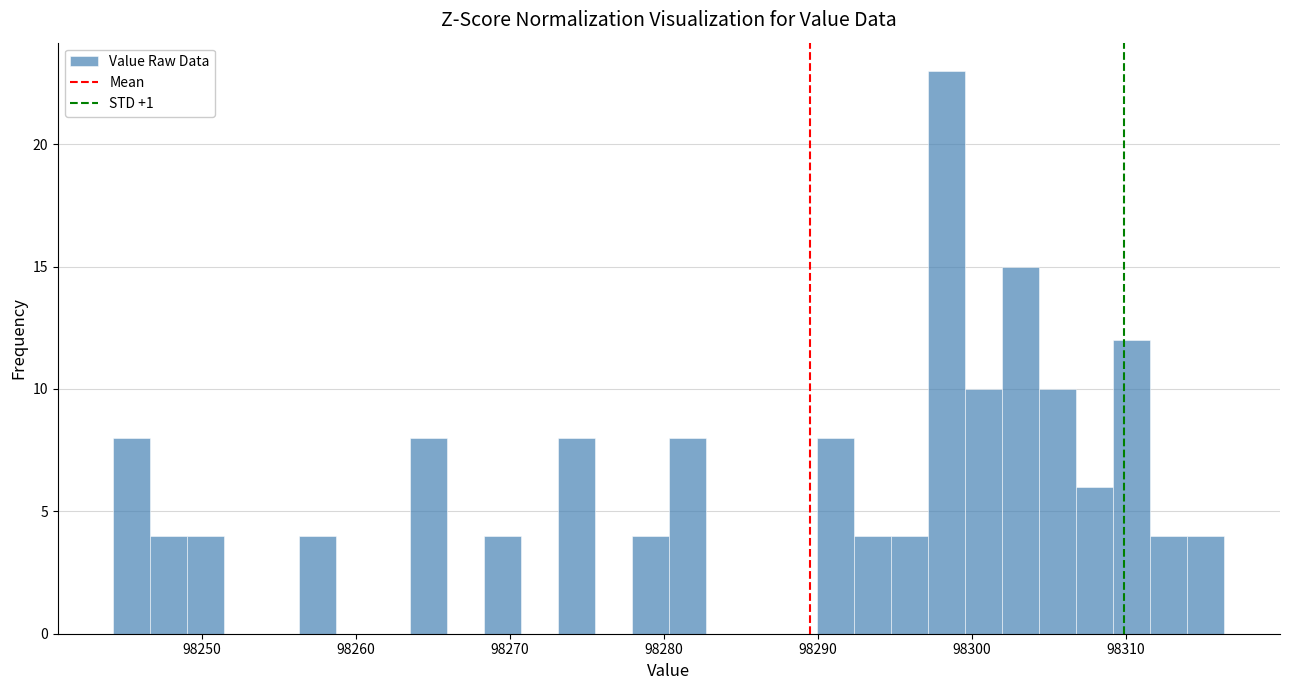

Read against the x-axis, roughly where is the centre of the tallest bar?

98298